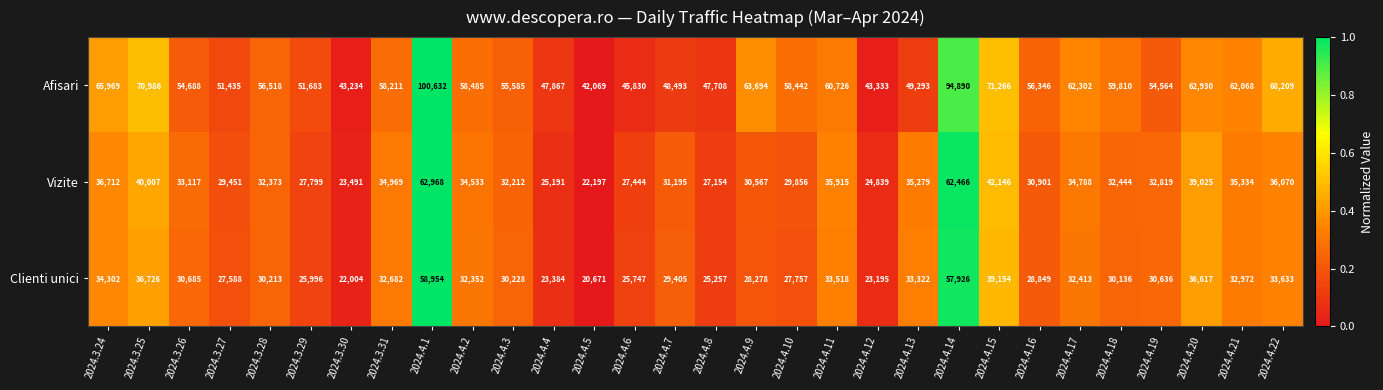

The Vizite series shows 62968 at 2024.4.1. True or false?

True